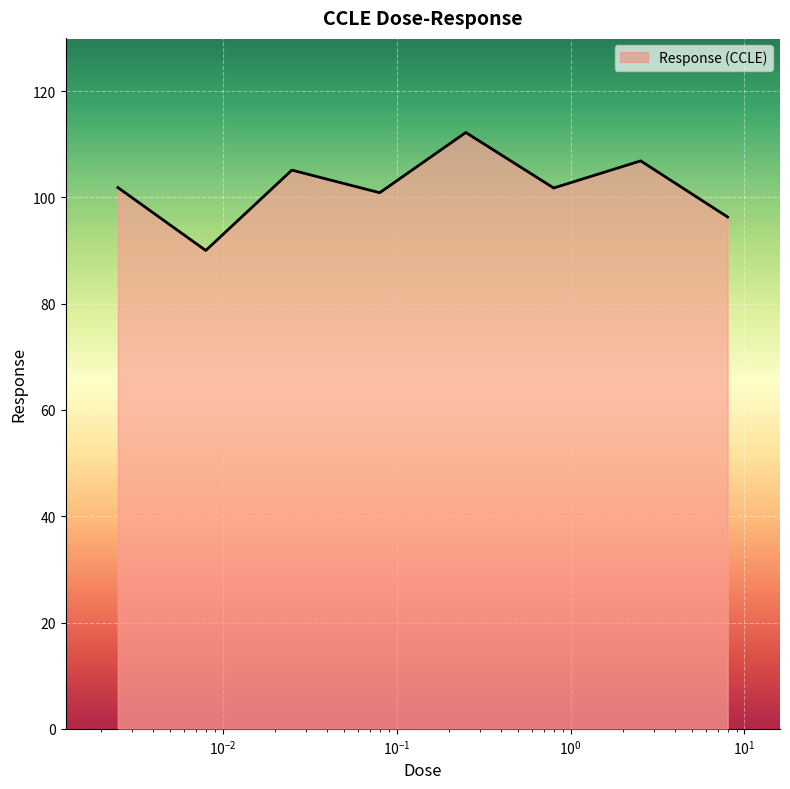

What is the greatest value displayed?

112.2